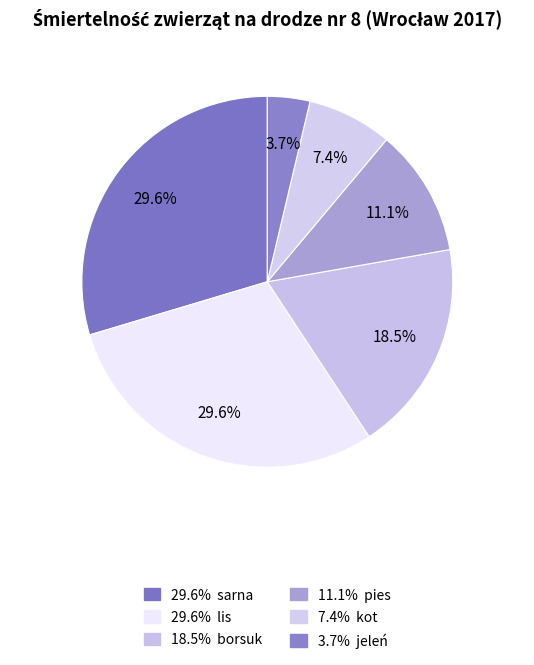

Which slice is the largest?

sarna